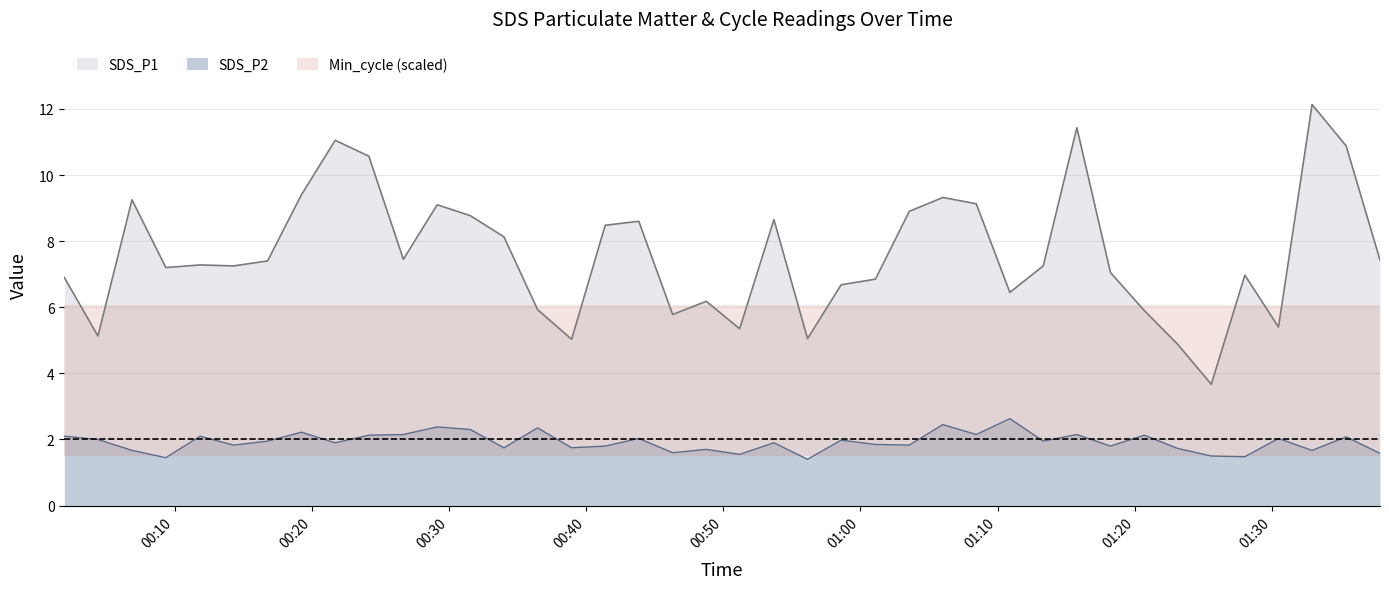

What is the average value of the SDS_P1 series?

7.6